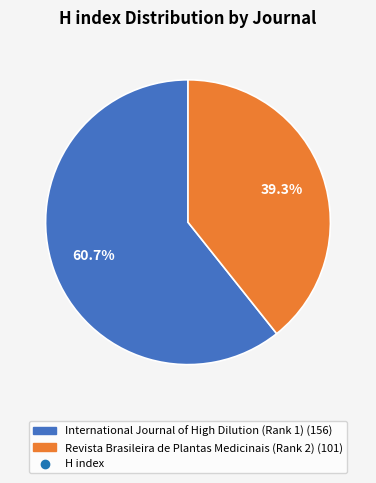

How many segments does this pie chart have?

2